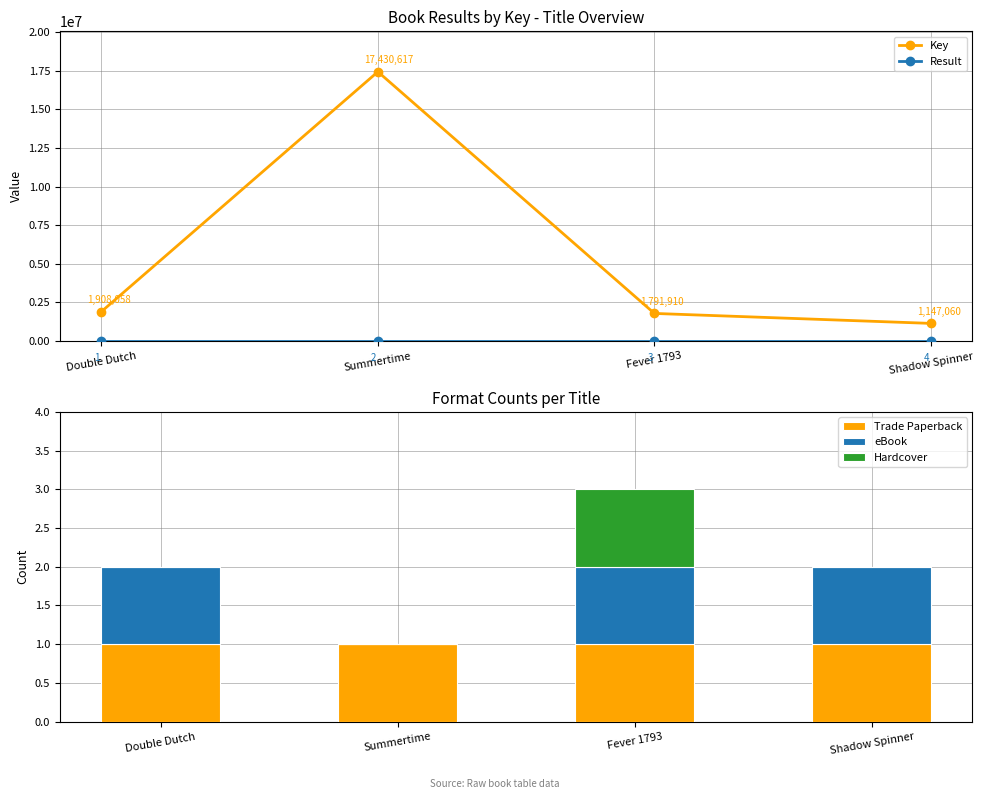

Rank the series at Fever 1793 from lowest to highest value.

Trade Paperback, eBook, Hardcover, Result, Key